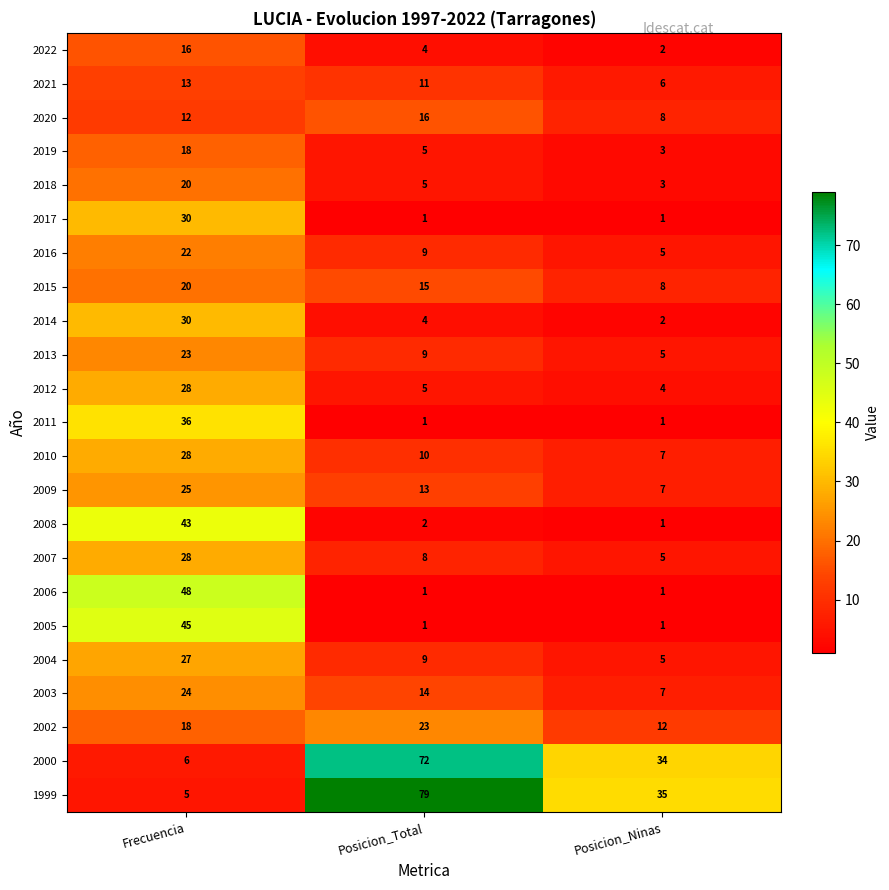

What is the sum of all 2019 values?

26